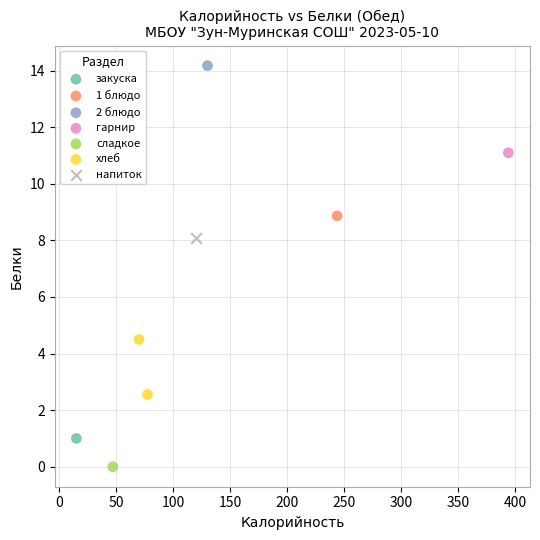

What are all the series names shown in the legend?

закуска, 1 блюдо, 2 блюдо, гарнир, сладкое, хлеб, напиток